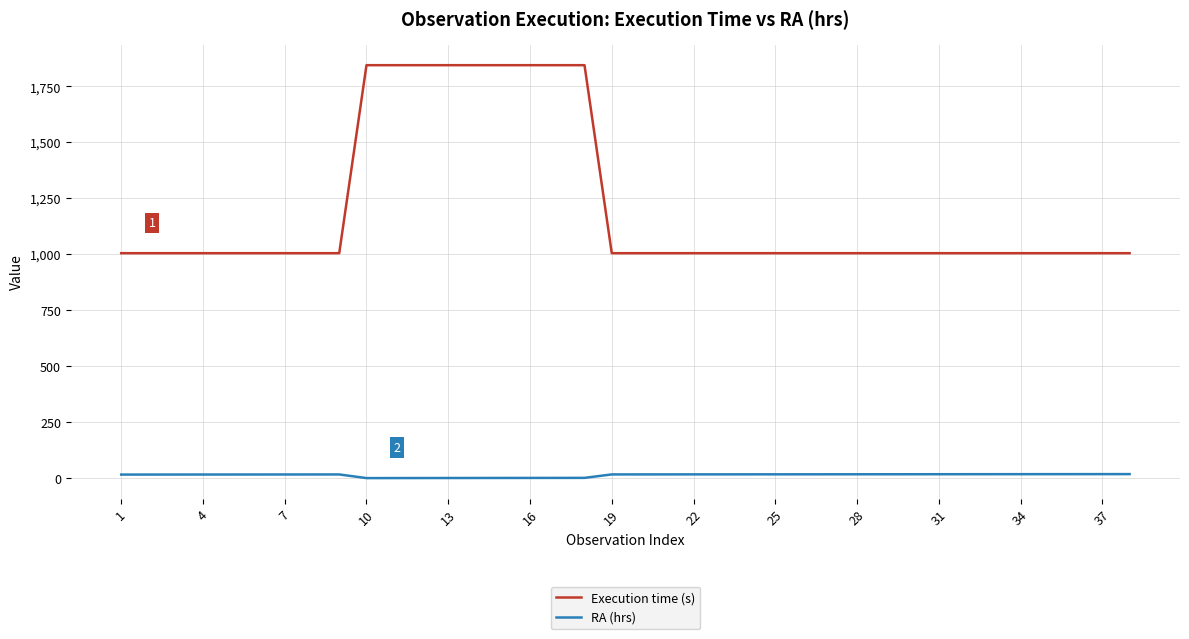

True or false: RA (hrs) and Execution time (s) cross at least once.

False